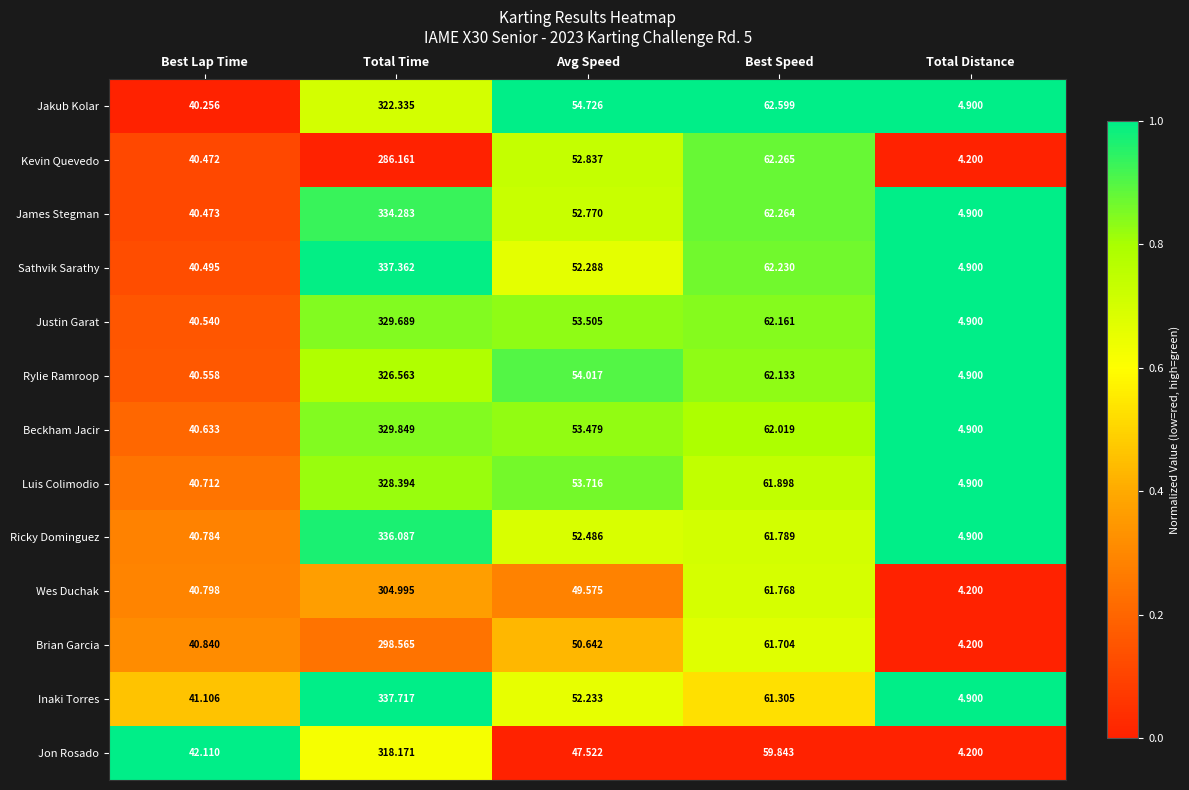

Which series has the widest spread of values?

Inaki Torres